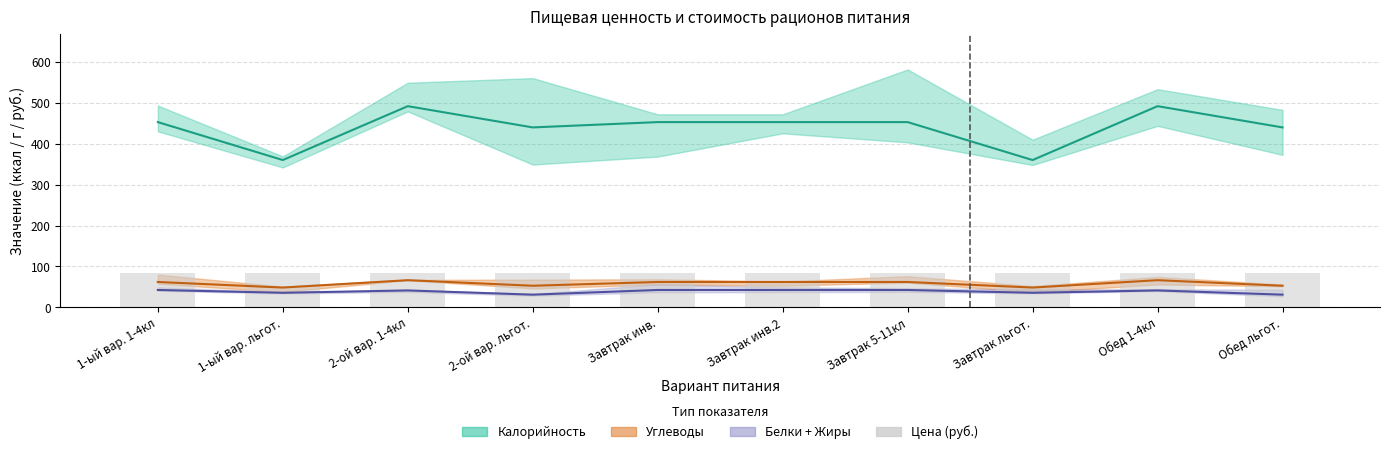

The value of Калорийность (среднее) at Обед 1-4кл is 492.0. True or false?

True